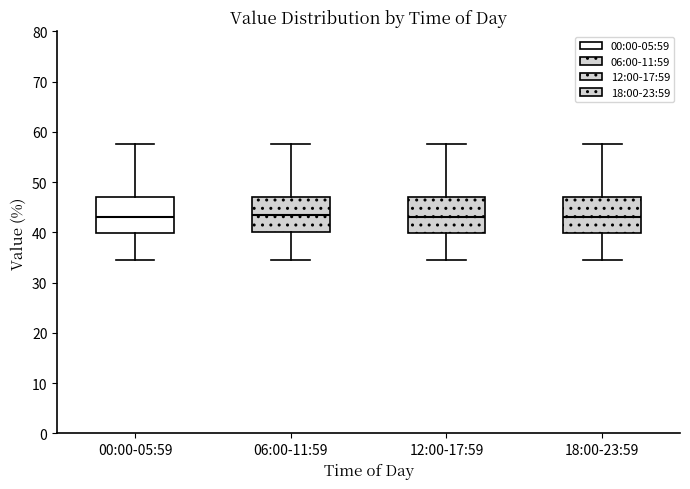

Reading left to right, read every box against the y-axis: the position of its median line, the range the box covers, and the ends of its whiskers. The values are not printed on the chart, so give them approximately, as read against the axis.

00:00-05:59: median 43, box 40 to 47, whiskers 35 to 58
06:00-11:59: median 43, box 40 to 47, whiskers 35 to 58
12:00-17:59: median 43, box 40 to 47, whiskers 35 to 58
18:00-23:59: median 43, box 40 to 47, whiskers 35 to 58